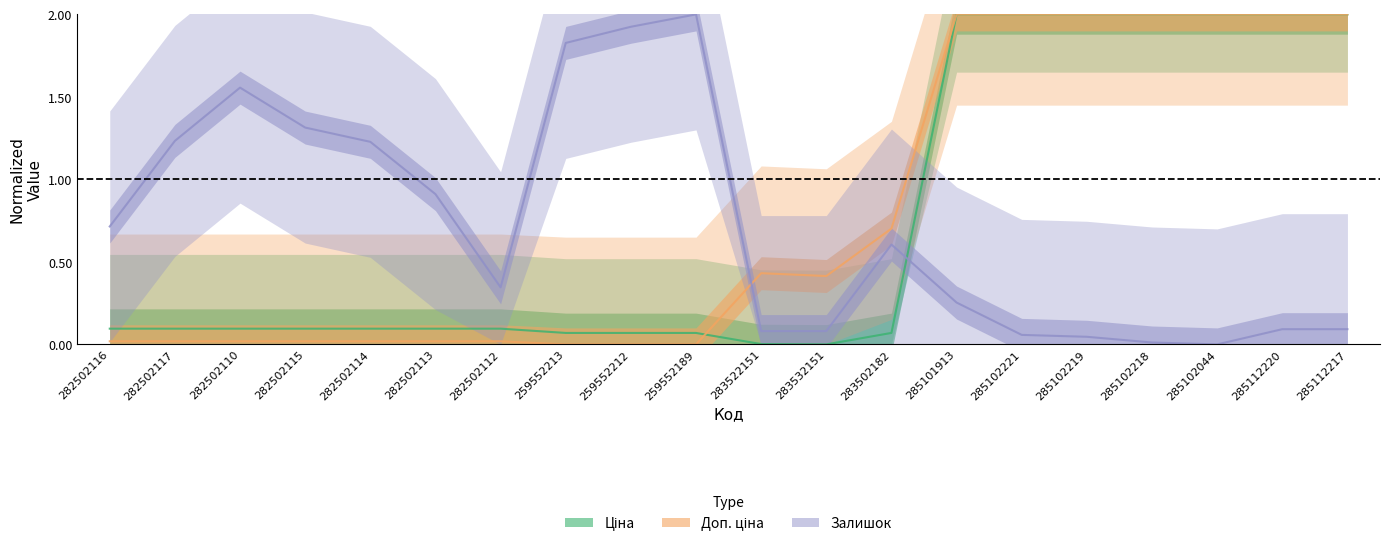

How many interior local valleys does the Ціна series have?

1